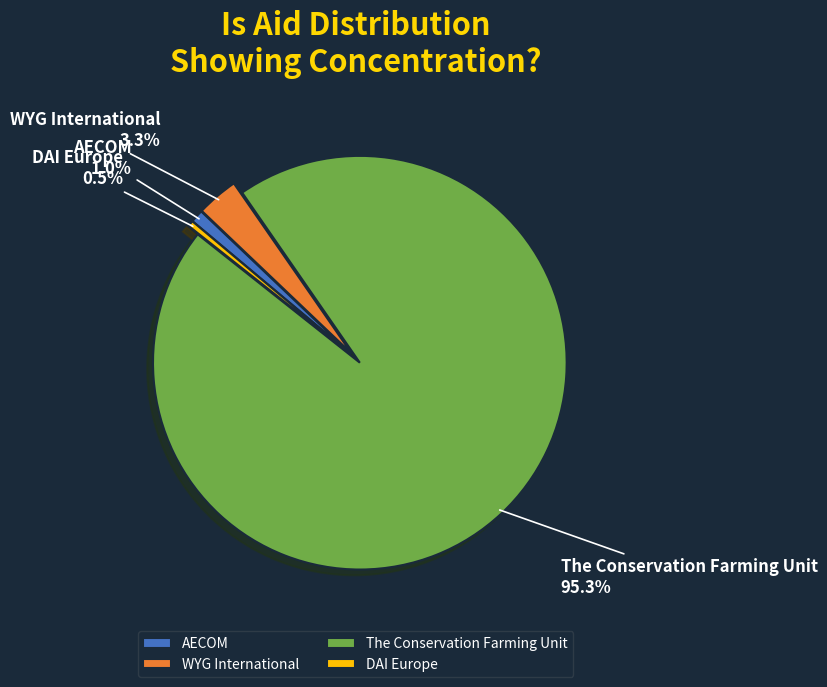

Rank the categories by value from lowest to highest.

DAI Europe, AECOM, WYG International, The Conservation Farming Unit